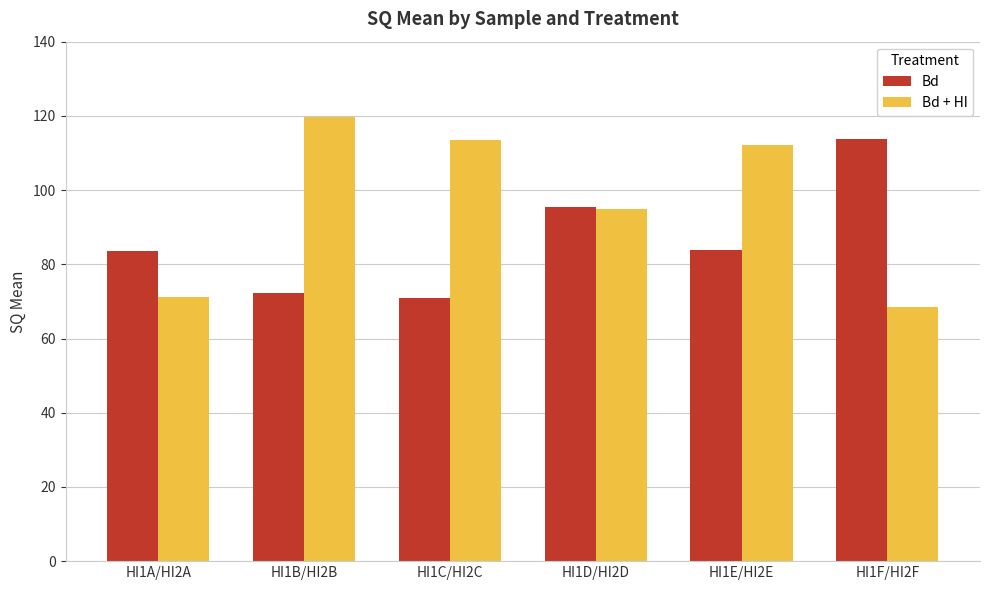

What is the spread (max minus min) of values at HI1F/HI2F?

45.2